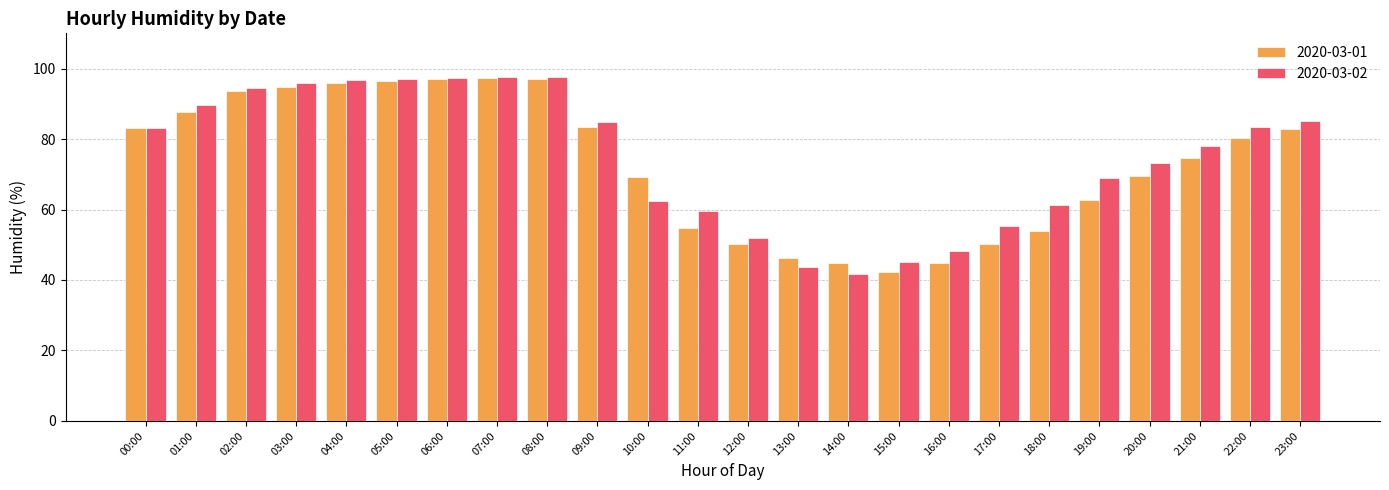

What is the sum of all 2020-03-02 values?

1792.6